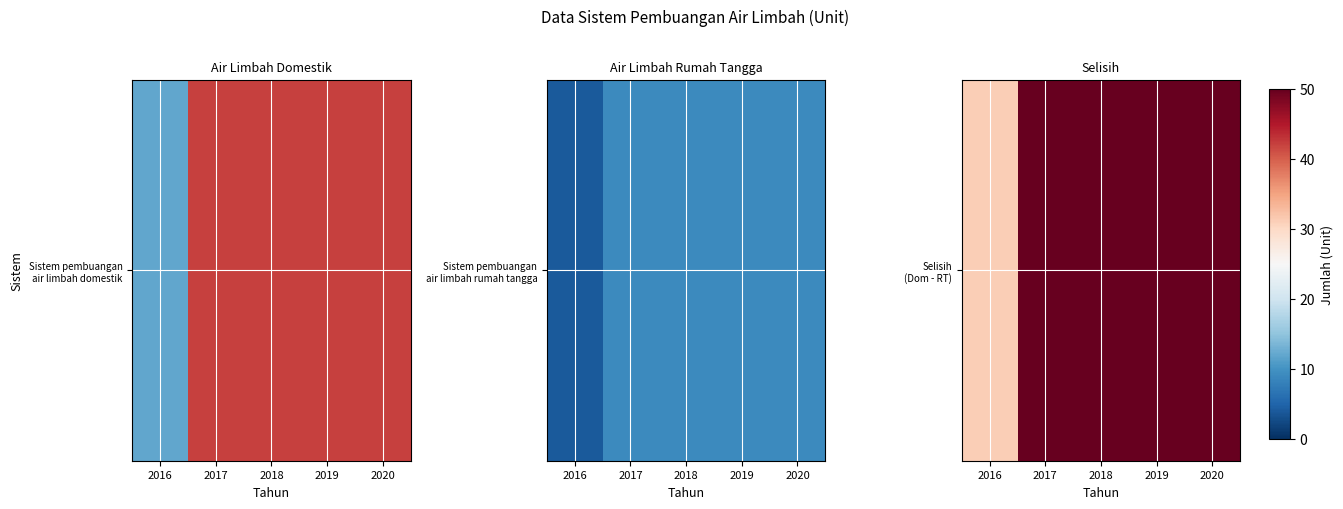

The chart shows a value of 33 at 2017. True or false?

True